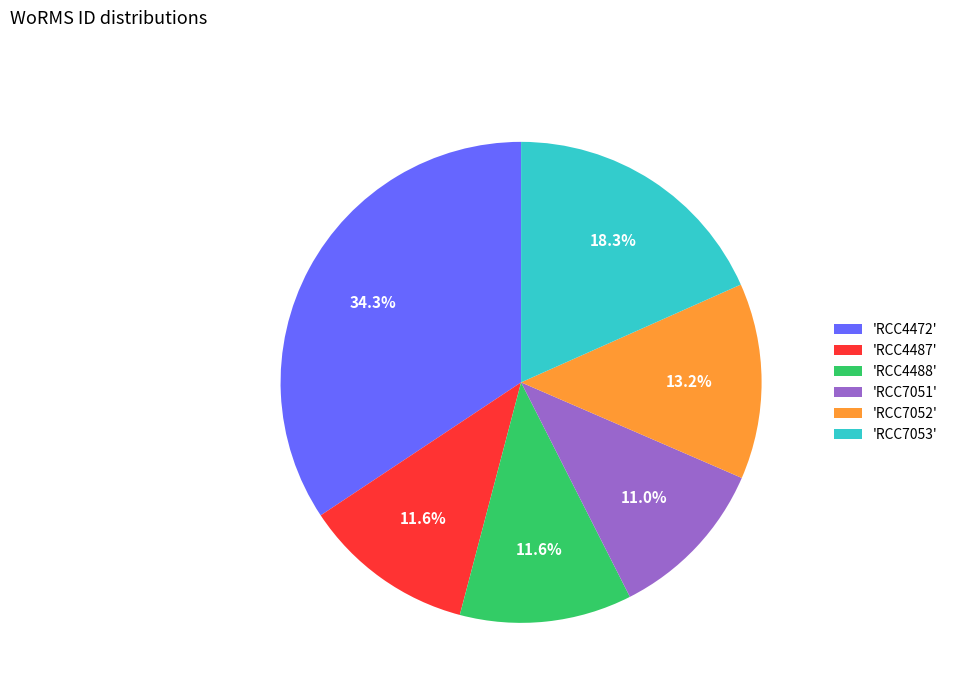

Which slice is the largest?

'RCC4472'